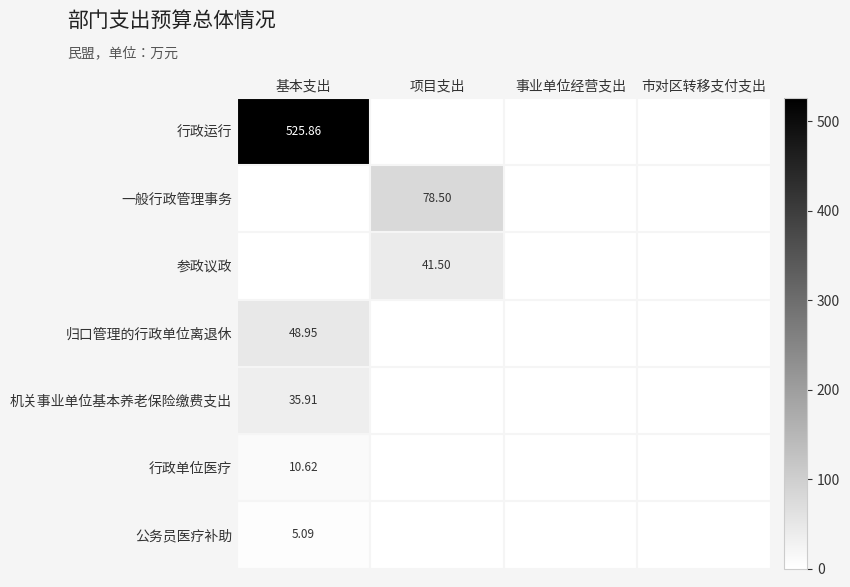

How many data points does each series have?

4